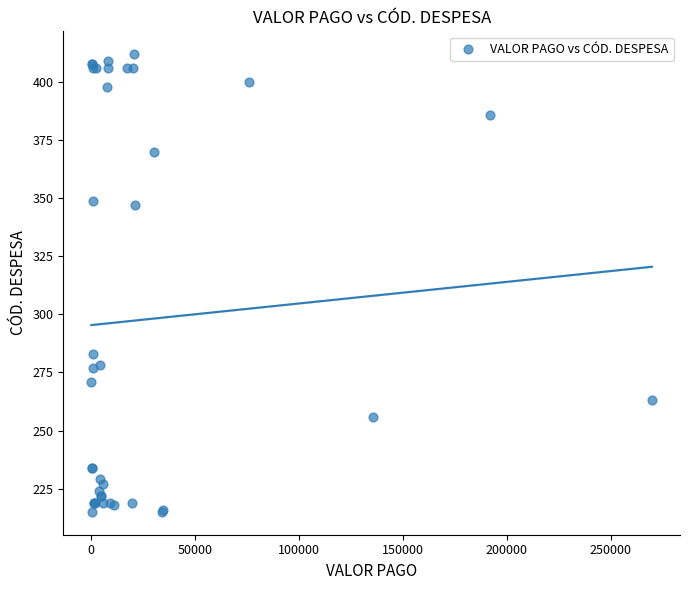

What Y value in the scatter plot is closest to 313?

283